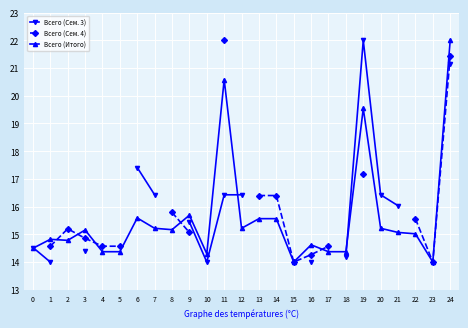

Which series has the largest range (max minus min)?

Всего (Сем. 3)